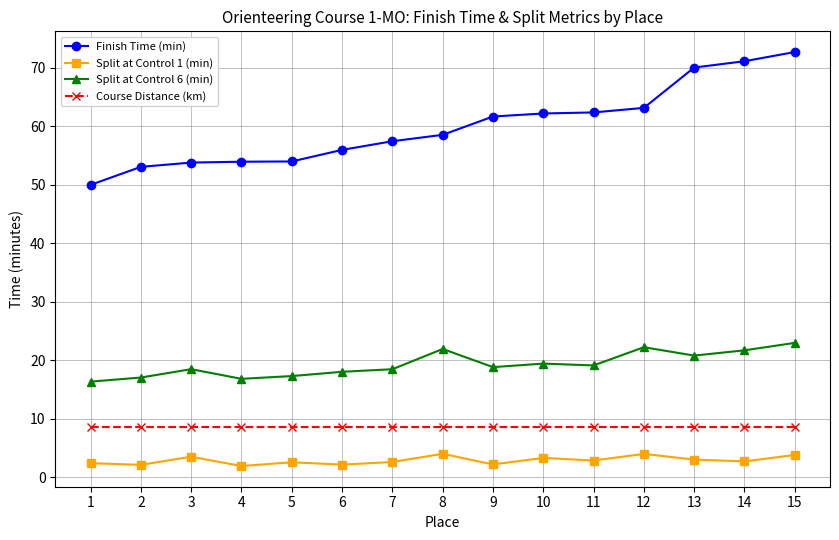

What is the maximum value shown in the chart?

72.7